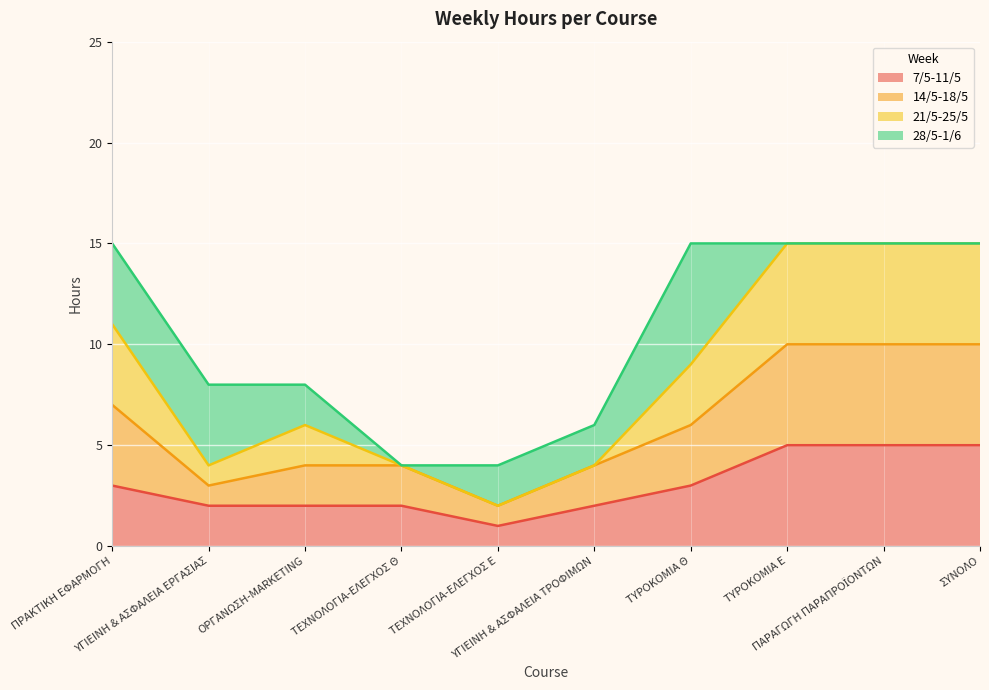

What is the minimum value for 7/5-11/5?

1